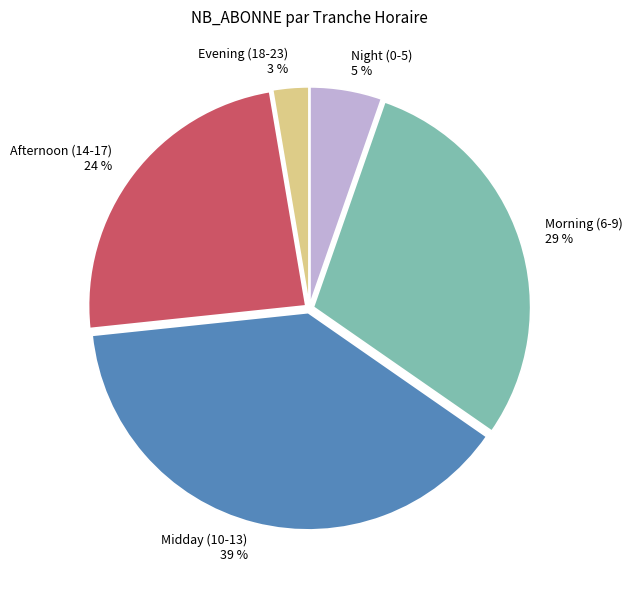

Do Afternoon (14-17) 24 % and Midday (10-13) 39 % together represent more than half of the pie?

Yes